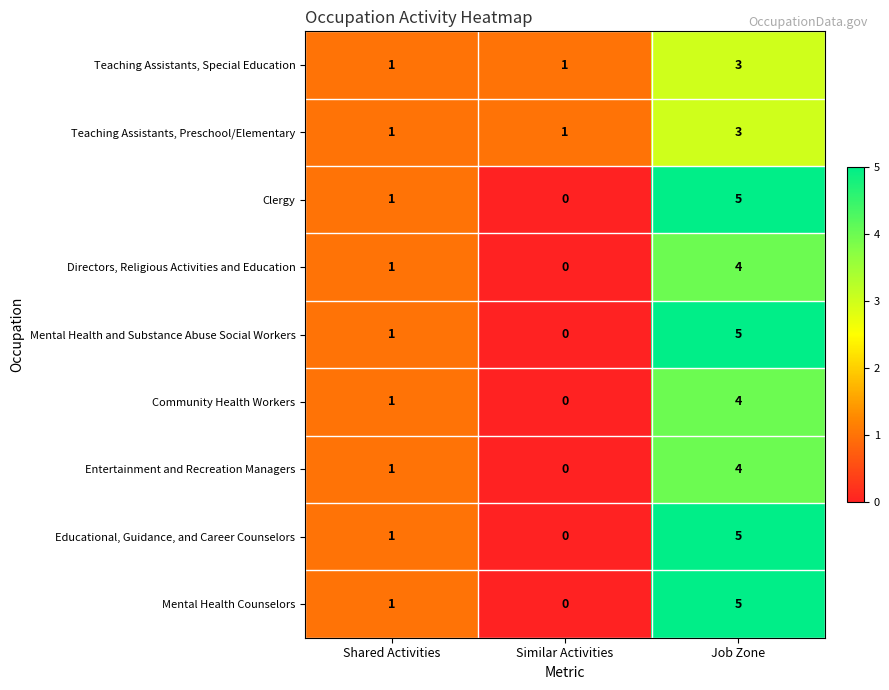

Where is Educational, Guidance, and Career Counselors nearest to the value 2?

Shared Activities